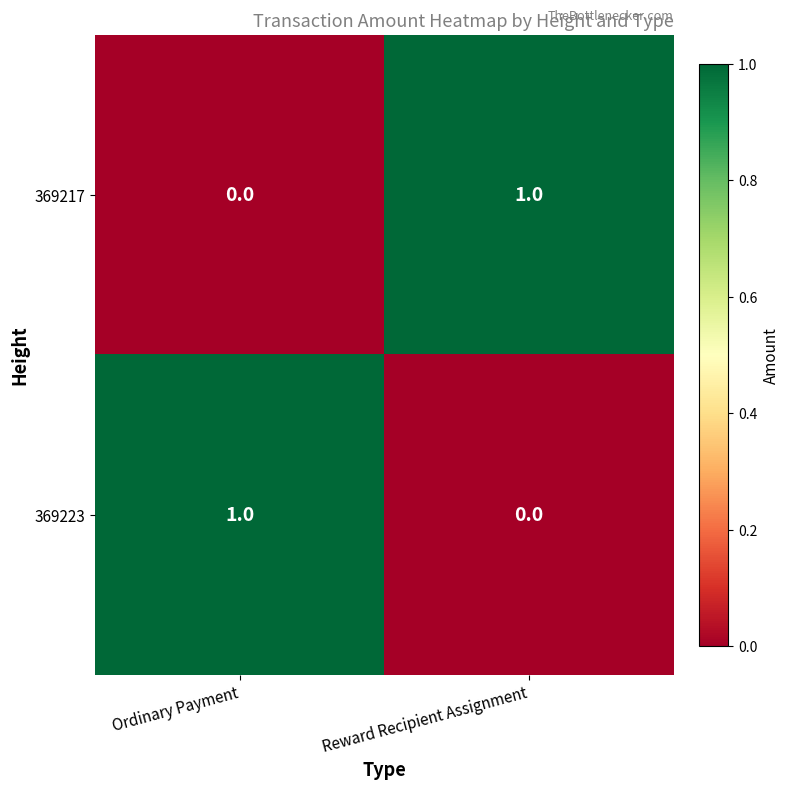

At which label is 369223 closest to 0?

Reward Recipient Assignment